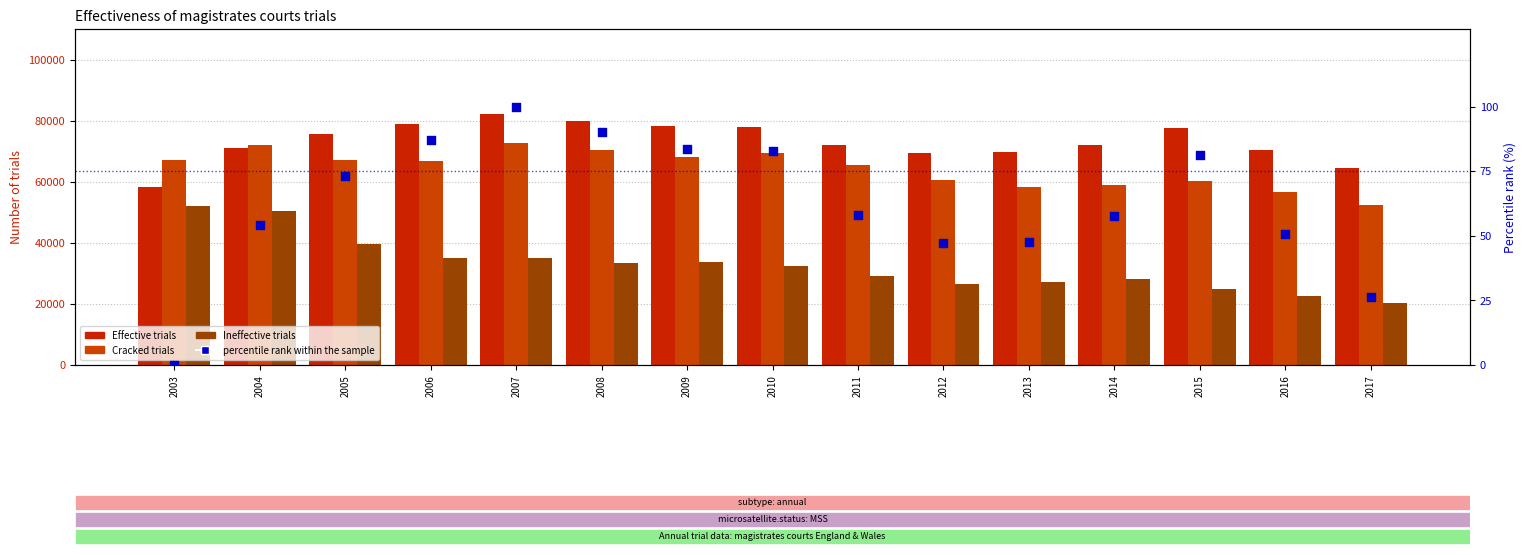

Which series has the widest spread of Y values?

Ineffective trials